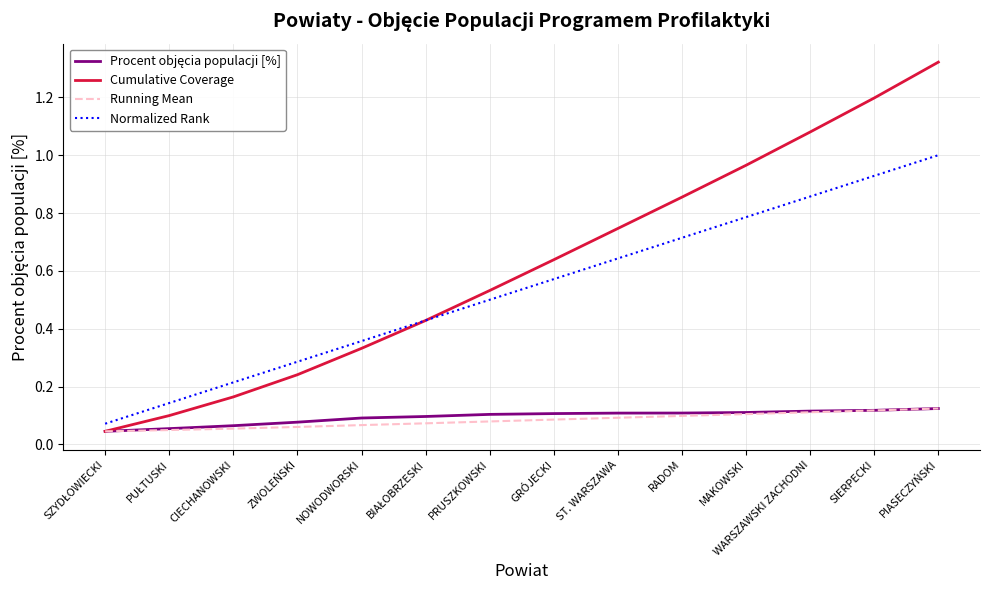

Which series has the largest total across all categories?

Cumulative Coverage